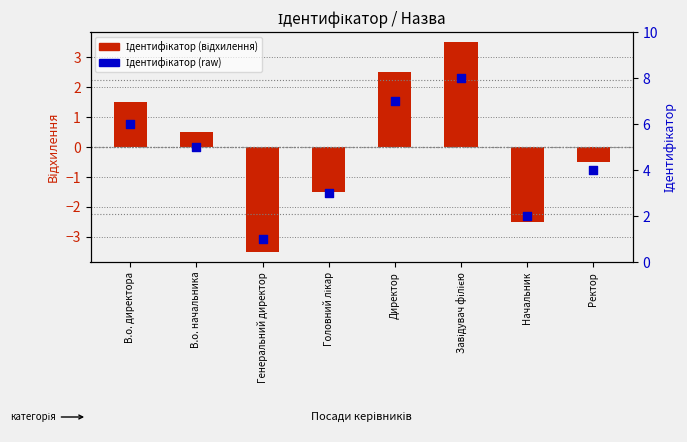

Which series reaches the minimum Y coordinate?

Ідентифікатор (відхилення від середнього)